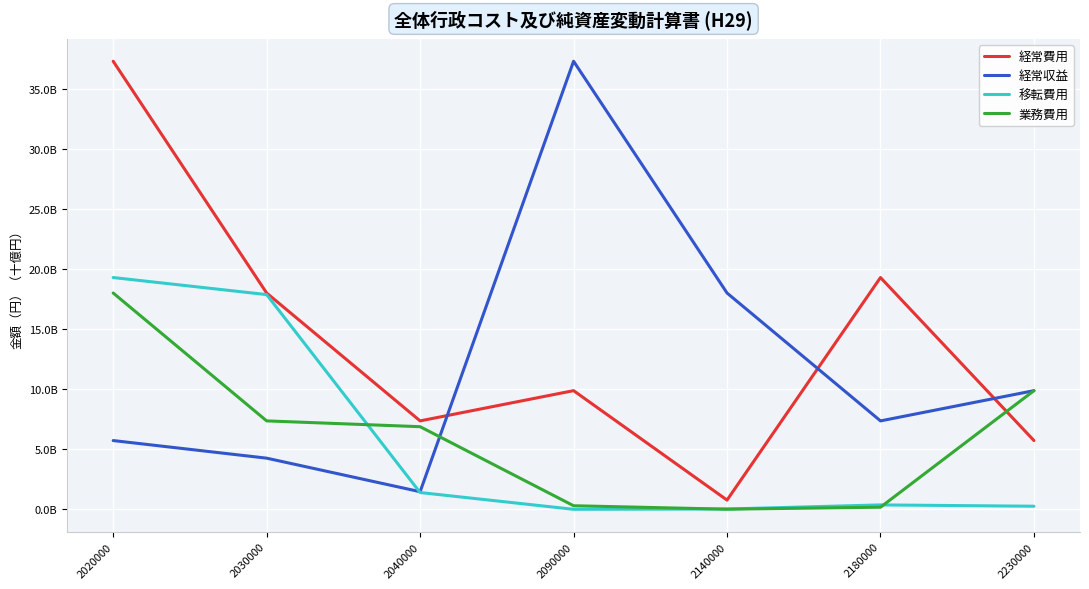

At which label is 経常収益 closest to 19?

2140000